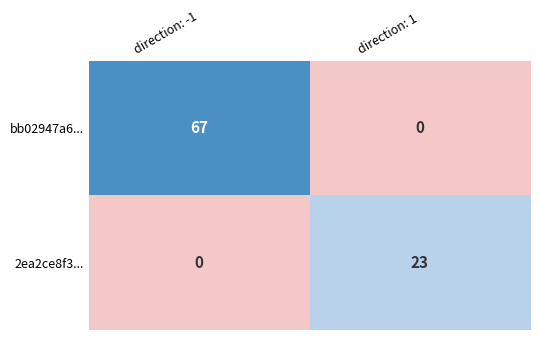

Count the number of data series in this chart.

2